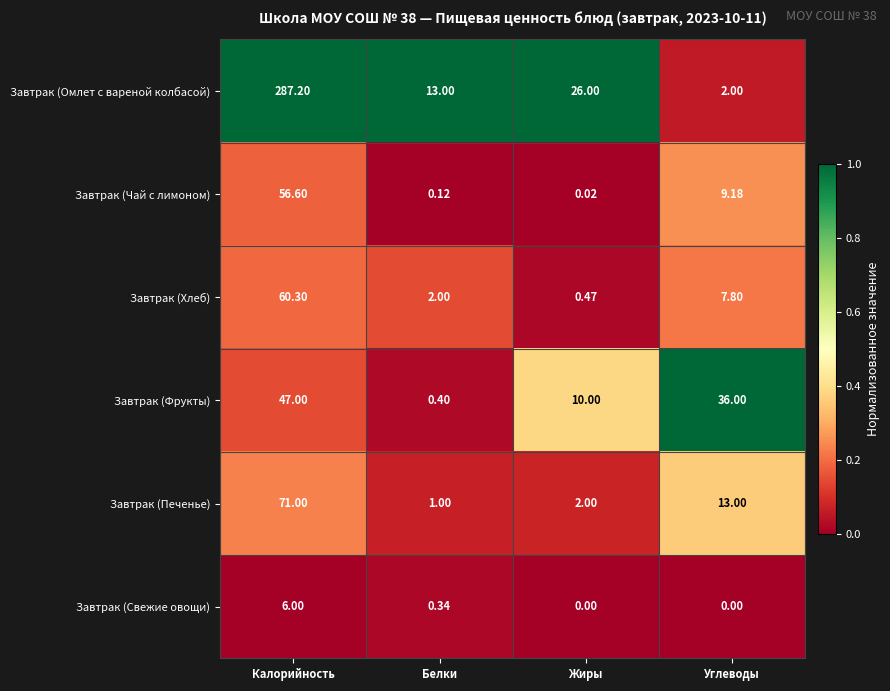

Which label corresponds to the largest value in the chart?

Калорийность